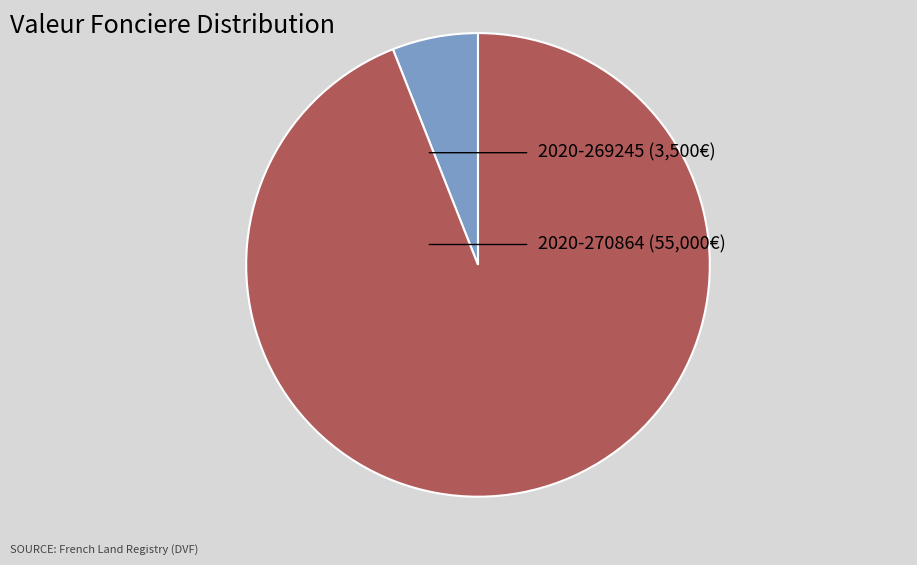

Which has a higher value, 2020-269245 or 2020-270864?

2020-270864